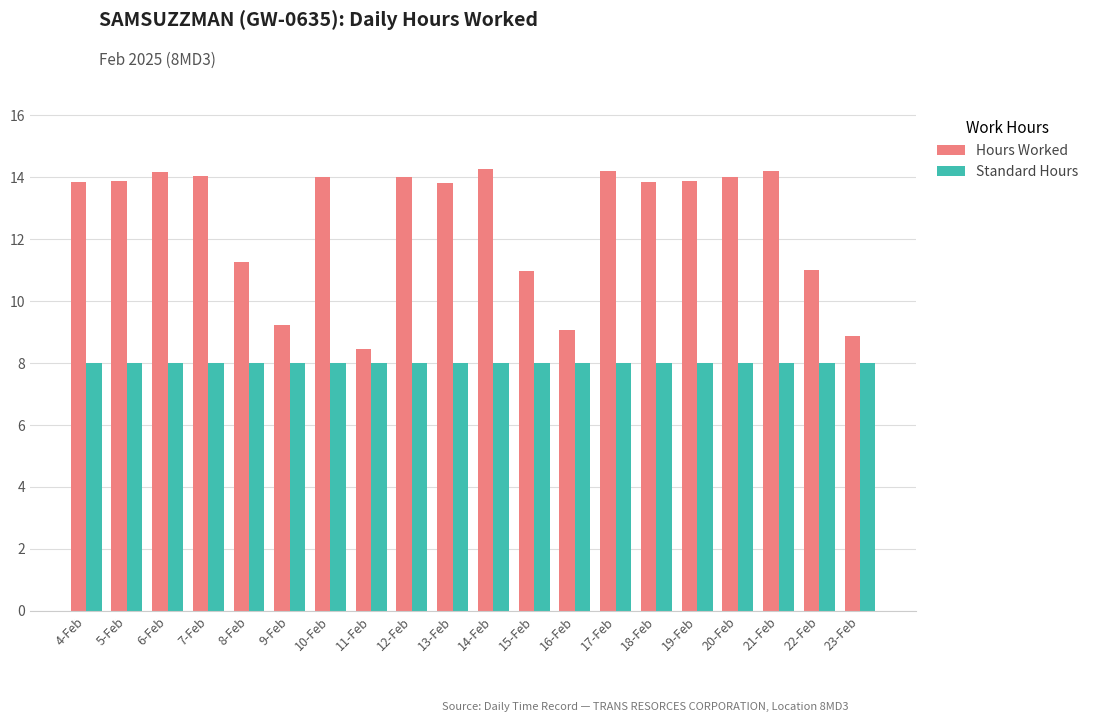

What is the smallest value displayed?

8.0